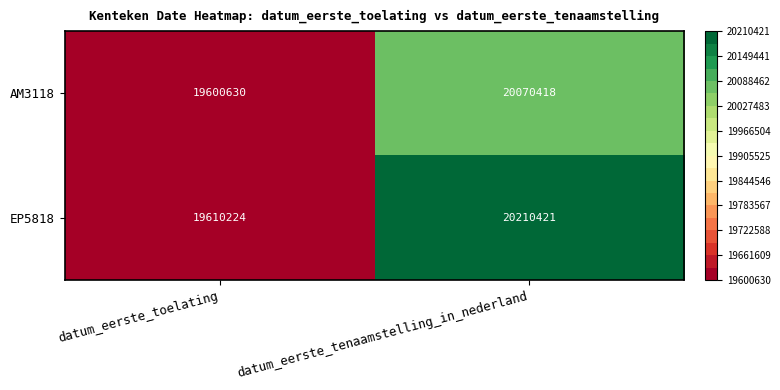

Which series has the widest spread of values?

EP5818